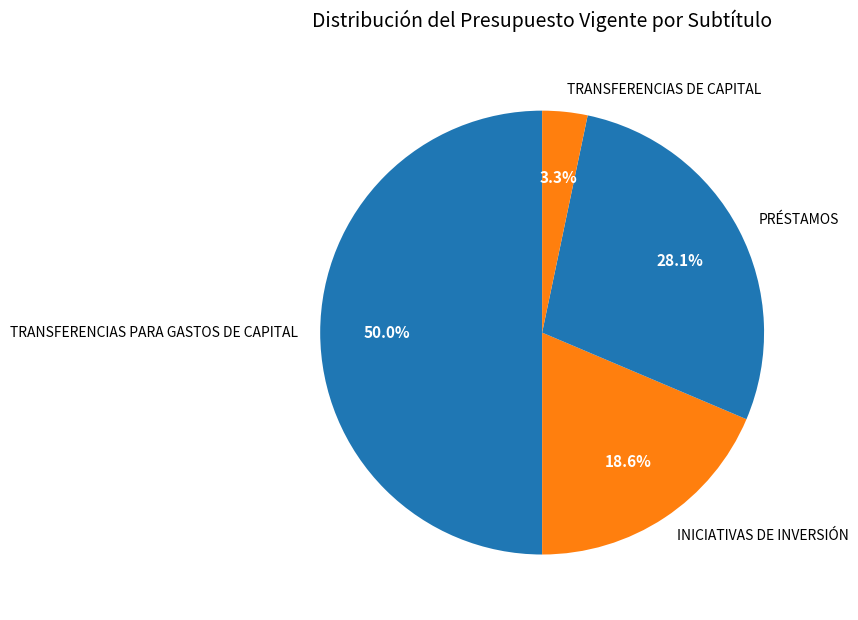

Rank the categories by value from lowest to highest.

TRANSFERENCIAS DE CAPITAL, INICIATIVAS DE INVERSIÓN, PRÉSTAMOS, TRANSFERENCIAS PARA GASTOS DE CAPITAL